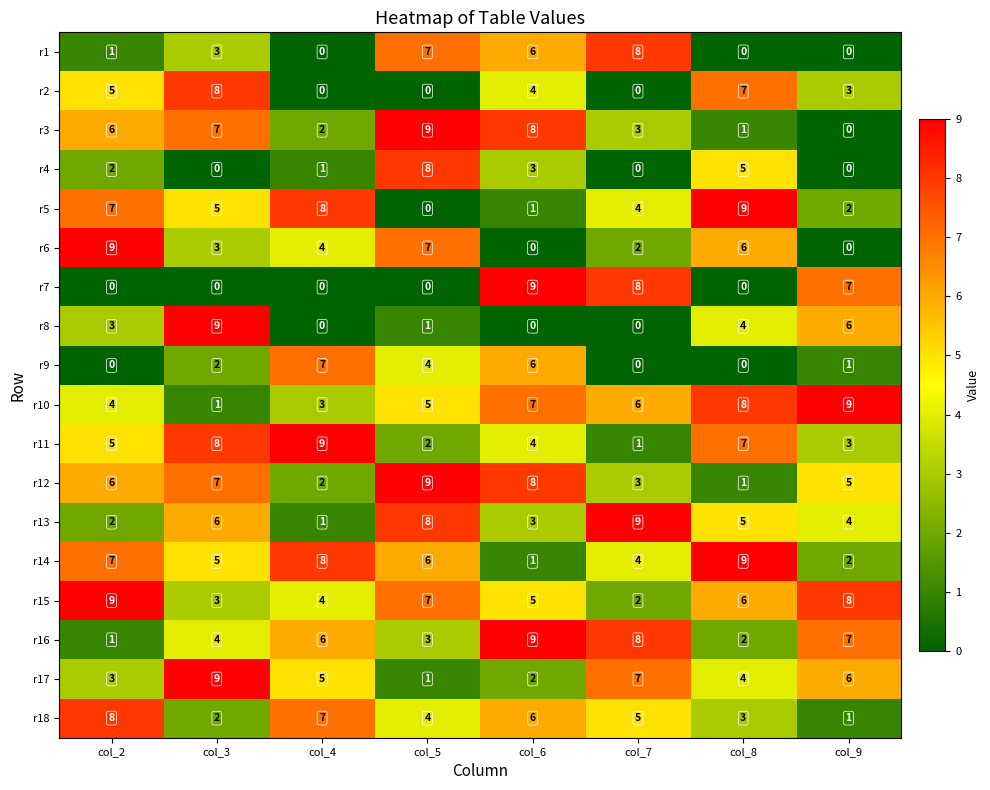

Which series changed the most between col_5 and col_6?

r7